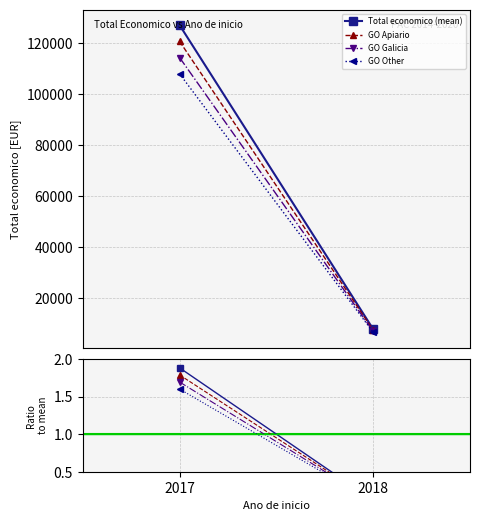

Reading left to right, extract all data points from this chart.

Total economico (mean): 2017=127048.1	2018=7903.0
GO Apiario: 2017=1.8	2018=0.1
GO Galicia: 2017=1.7	2018=0.1
GO Other: 2017=1.6	2018=0.1
Ratio to mean: 2017=1.9	2018=0.1